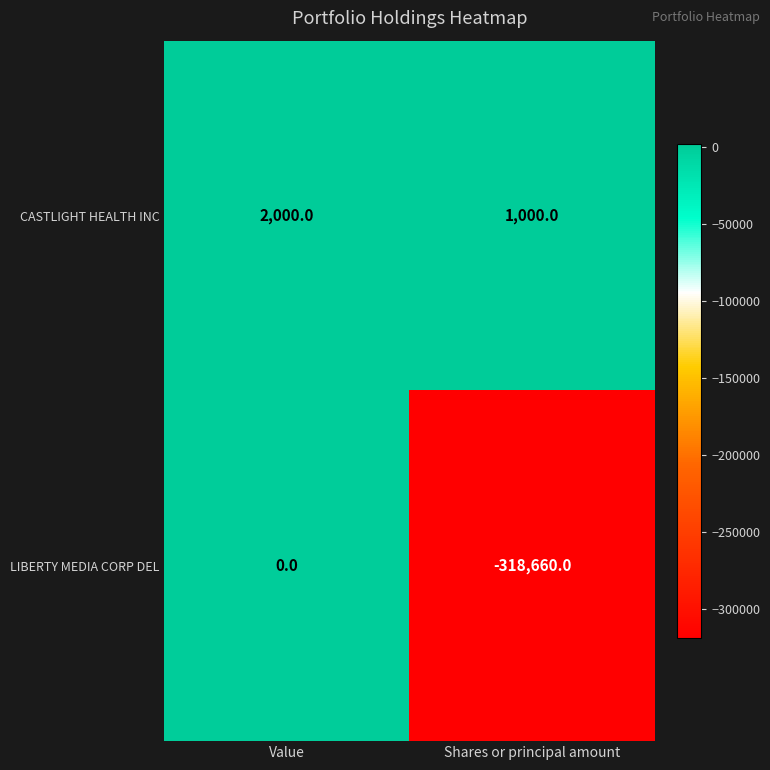

Reading right to left, transcribe all the data shown in this chart.

CASTLIGHT HEALTH INC: Shares or principal amount=1000	Value=2000
LIBERTY MEDIA CORP DEL: Shares or principal amount=-318660	Value=0